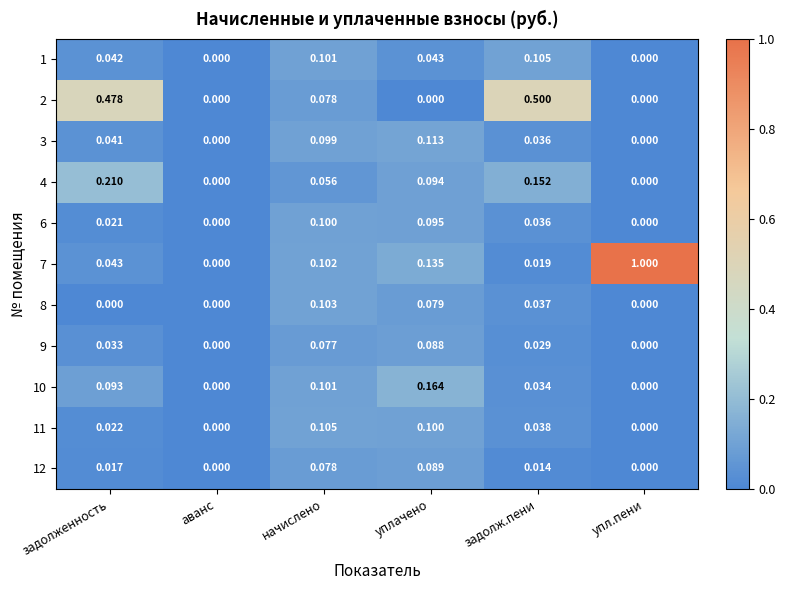

Which series has the widest spread of values?

7